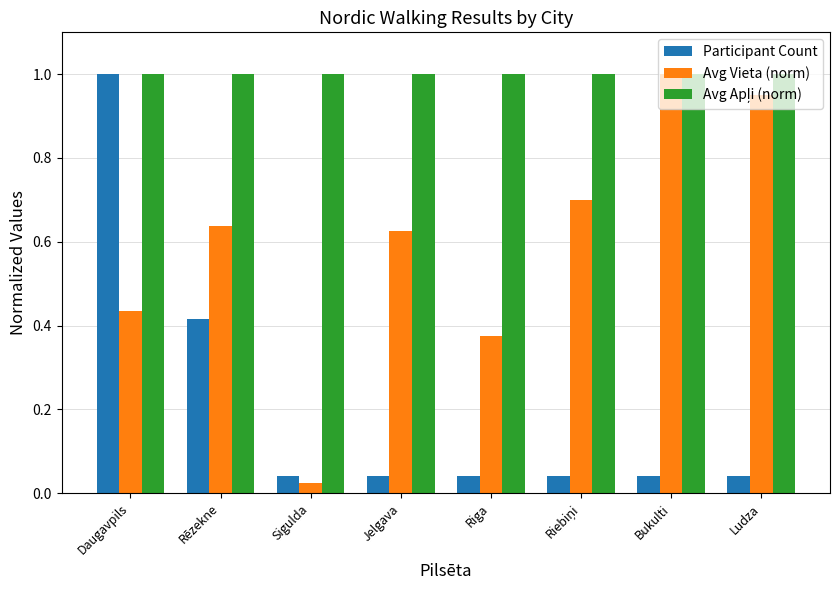

What is the difference between the highest and lowest values at Riga?

1.0